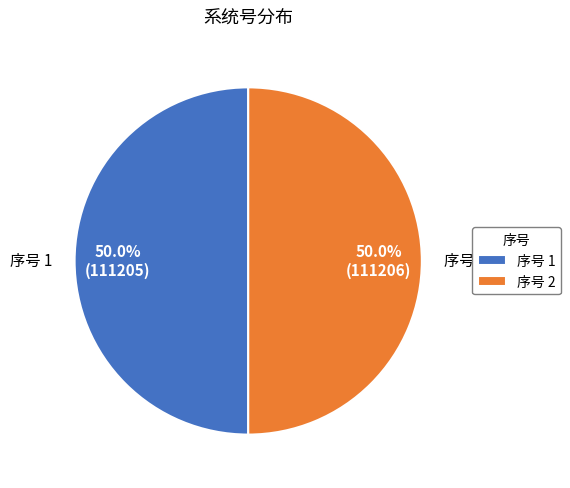

What percentage do 序号 2 and 序号 1 together represent?

100.0%